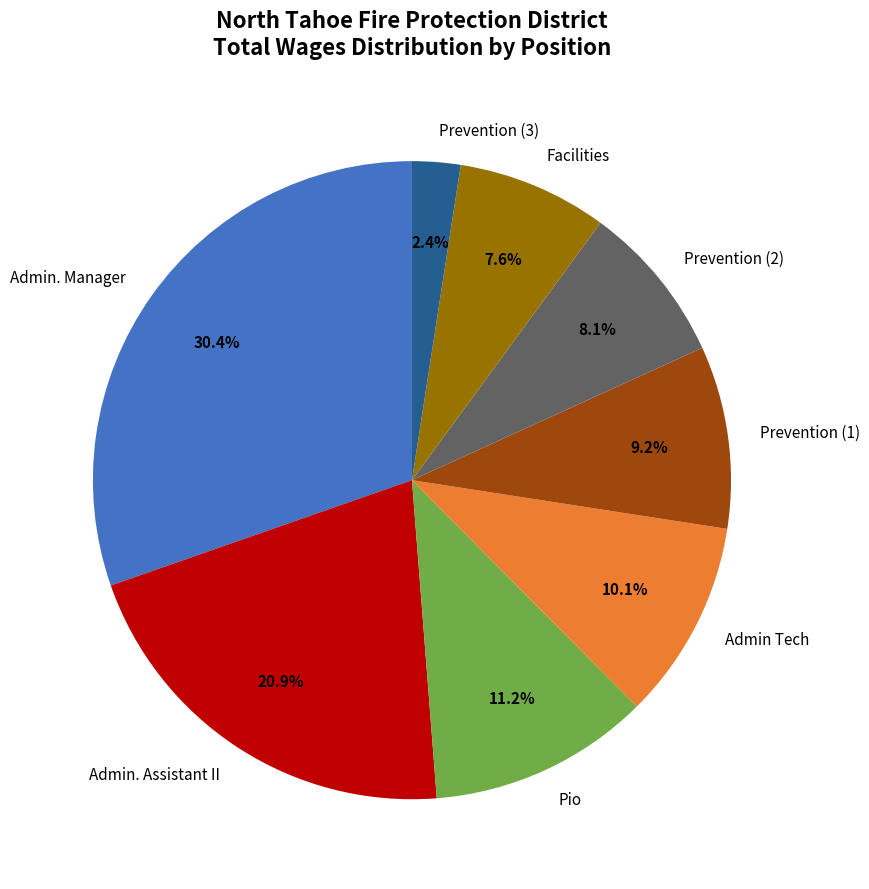

Is Facilities the majority of the pie?

No